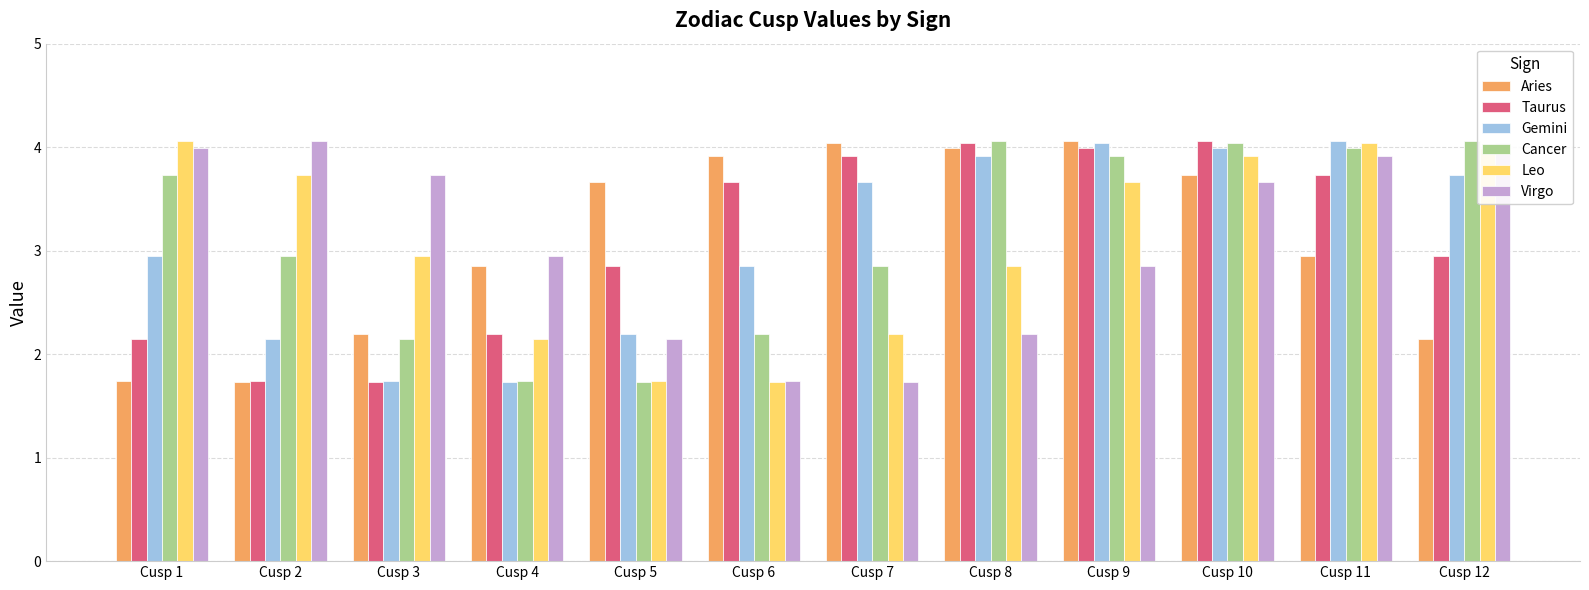

Reading left to right, what are all the values shown in this chart?

Aries: 1.7	1.7	2.2	2.8	3.7	3.9	4.0	4.0	4.1	3.7	3.0	2.1
Taurus: 2.1	1.7	1.7	2.2	2.8	3.7	3.9	4.0	4.0	4.1	3.7	3.0
Gemini: 3.0	2.1	1.7	1.7	2.2	2.8	3.7	3.9	4.0	4.0	4.1	3.7
Cancer: 3.7	3.0	2.1	1.7	1.7	2.2	2.8	4.1	3.9	4.0	4.0	4.1
Leo: 4.1	3.7	3.0	2.1	1.7	1.7	2.2	2.8	3.7	3.9	4.0	4.0
Virgo: 4.0	4.1	3.7	3.0	2.1	1.7	1.7	2.2	2.8	3.7	3.9	4.0